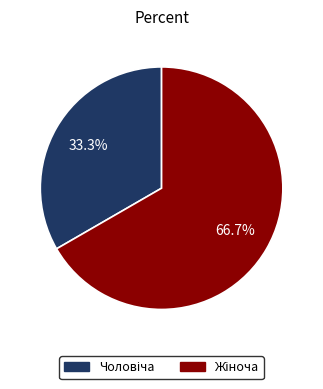

Does any single category account for the majority?

Yes